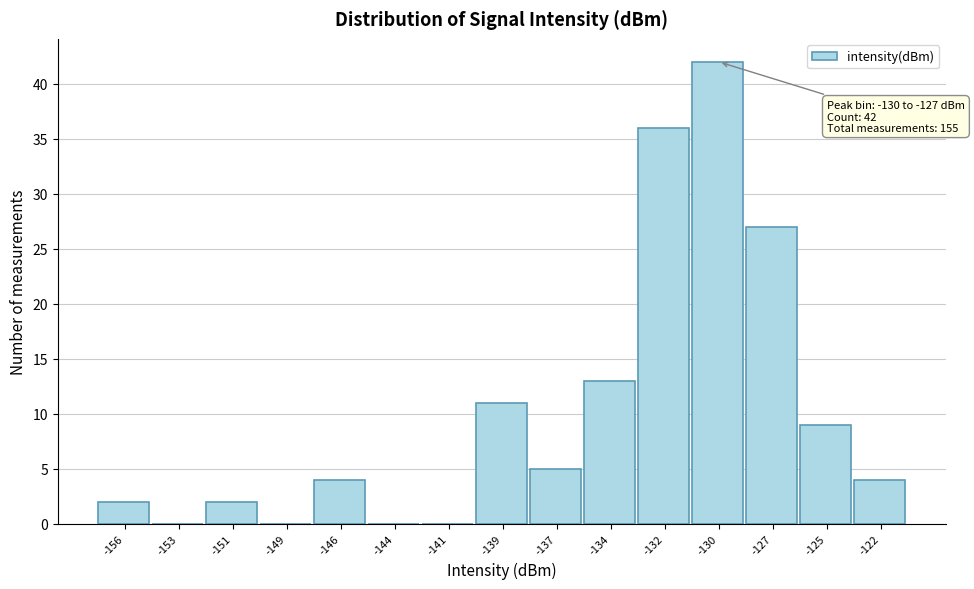

Reading right to left, transcribe all the data shown in this chart.

-122=4	-125=9	-127=27	-130=42	-132=36	-134=13	-137=5	-139=11	-141=0	-144=0	-146=4	-149=0	-151=2	-153=0	-156=2